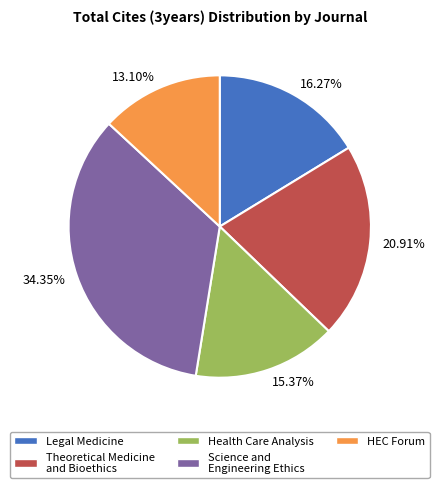

Rank the categories by value from lowest to highest.

13.10%, 15.37%, 16.27%, 20.91%, 34.35%